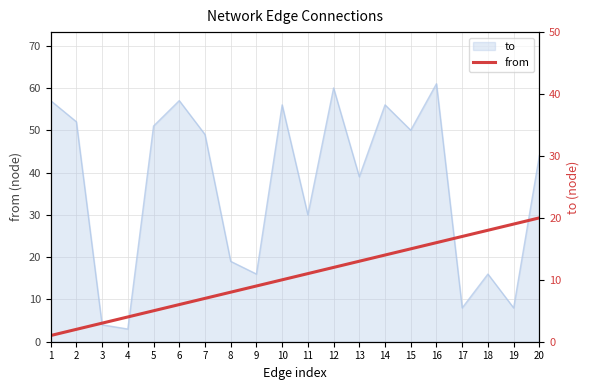

What is the difference between the values at 3 and 5?

2